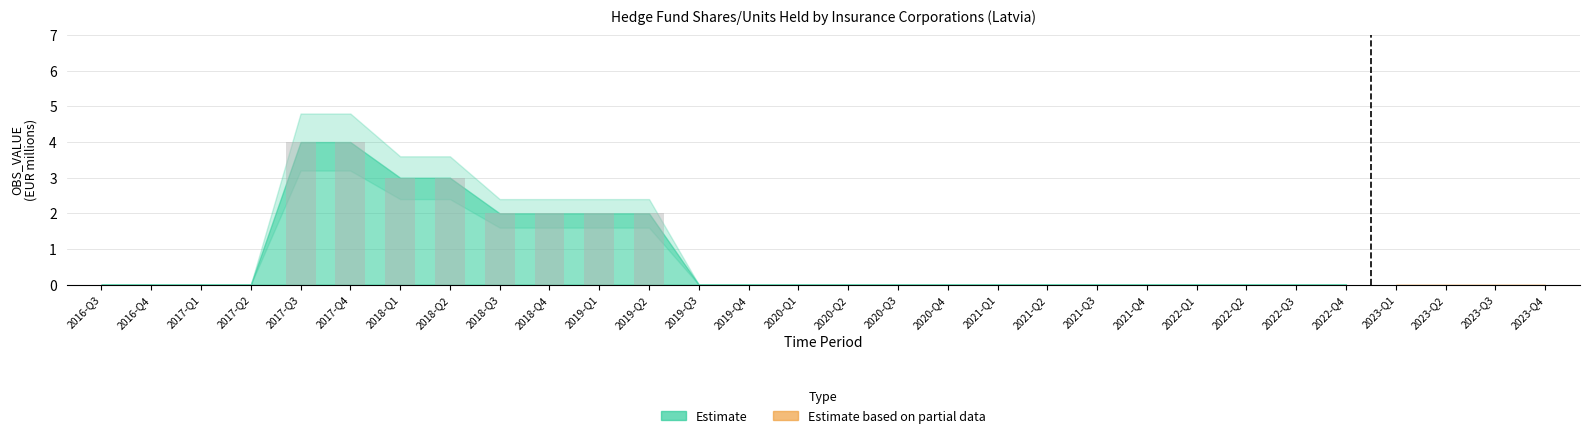

What is the greatest value displayed?

4